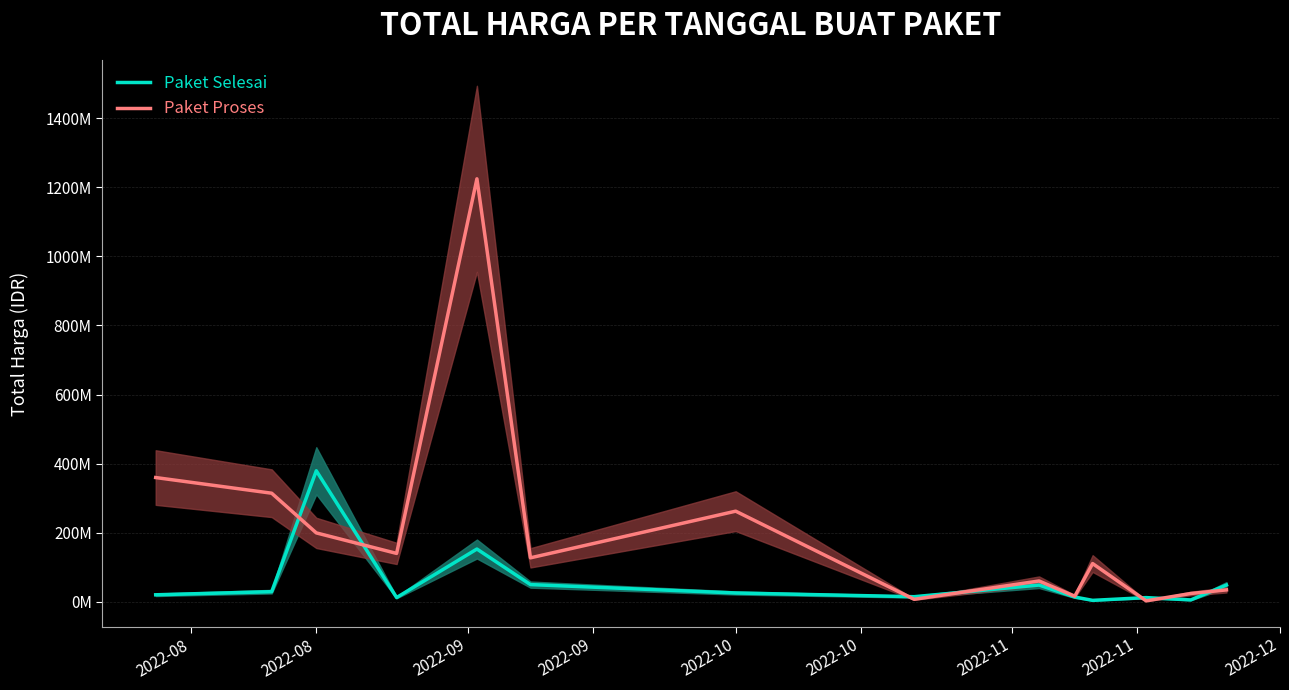

The value of Paket Selesai at 2022-10 is 25200000. True or false?

True